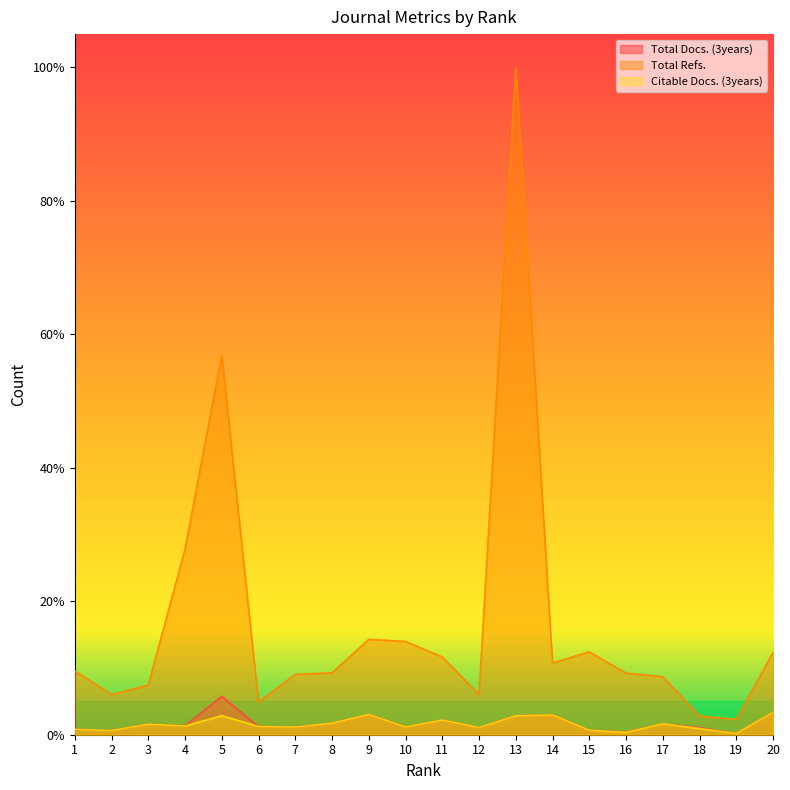

Is it true that Citable Docs. (3years) equals 0.0 at 19?

True